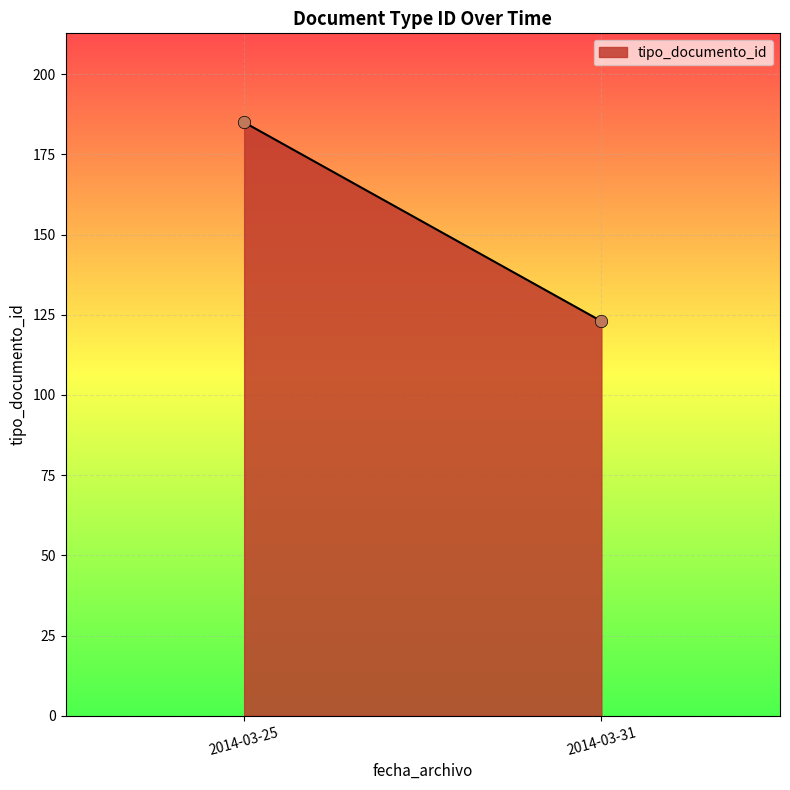

What is the range of Y values (max minus min)?

62